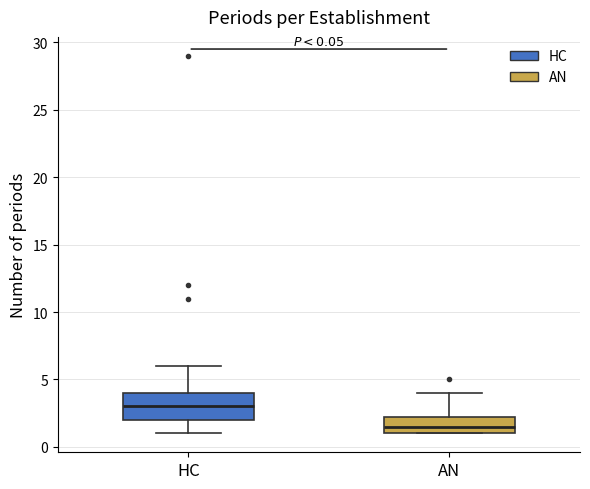

Which box's median line is the lowest?

AN